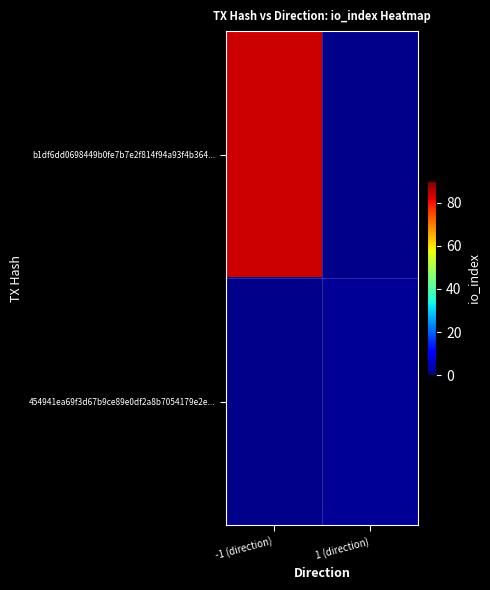

Rank the series by their maximum value, from lowest to highest.

b1df6dd0698449b0fe7b7e2f814f94a93f4b364..., 454941ea69f3d67b9ce89e0df2a8b7054179e2e...